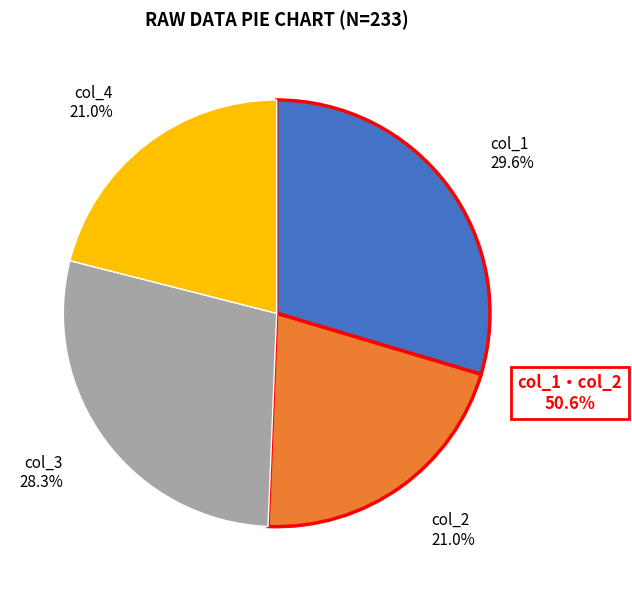

Is there a majority slice in this chart?

No